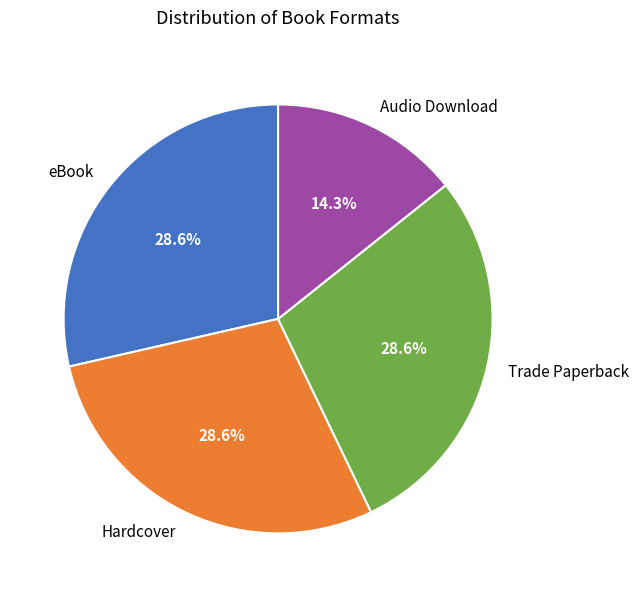

Which category has the smallest portion of the pie?

Audio Download